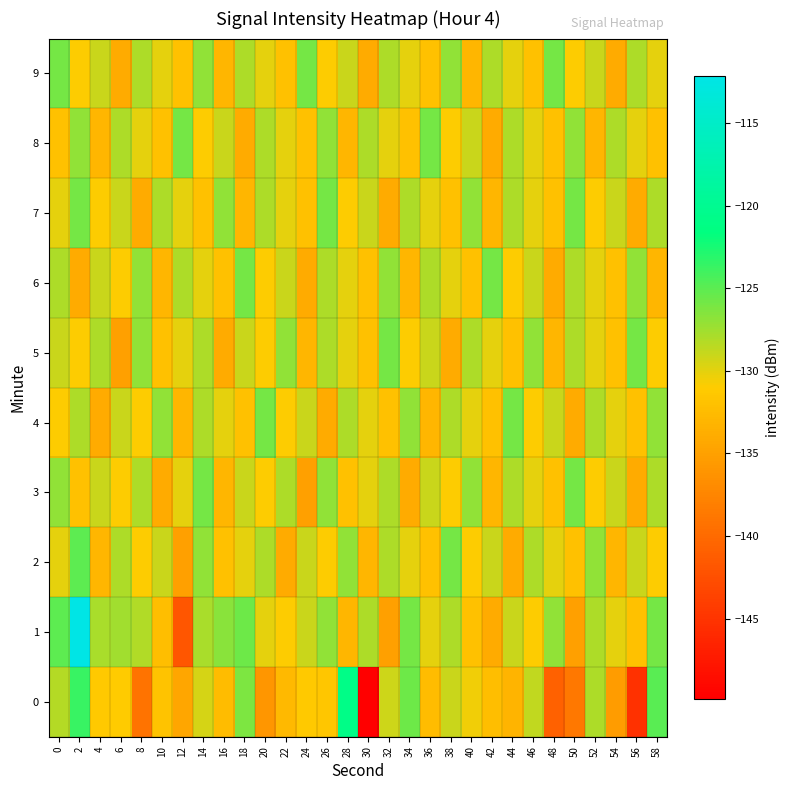

Reading left to right, what are all the values shown in this chart?

0: 0=-128.2	2=-123.8	4=-131.3	6=-131.1	8=-139.1	10=-131.8	12=-134.5	14=-129.5	16=-132.4	18=-126.2	20=-135.9	22=-132.7	24=-131.3	26=-131.6	28=-120.9	30=-149.9	32=-129.2	34=-125.6	36=-132.4	38=-129.0	40=-130.6	42=-132.3	44=-133.1	46=-128.7	48=-140.9	50=-138.8	52=-128.1	54=-135.3	56=-145.2	58=-124.9
1: 0=-125.1	2=-112.2	4=-127.9	6=-127.5	8=-128.1	10=-132.2	12=-141.8	14=-127.9	16=-126.7	18=-125.7	20=-130.0	22=-131.0	24=-129.0	26=-127.0	28=-133.0	30=-128.0	32=-135.0	34=-126.0	36=-130.0	38=-128.0	40=-132.0	42=-134.0	44=-129.0	46=-131.0	48=-127.0	50=-135.0	52=-128.0	54=-130.0	56=-132.0	58=-126.0
2: 0=-130.0	2=-125.0	4=-133.0	6=-128.0	8=-131.0	10=-129.0	12=-135.0	14=-127.0	16=-132.0	18=-130.0	20=-128.0	22=-134.0	24=-129.0	26=-131.0	28=-127.0	30=-133.0	32=-128.0	34=-130.0	36=-132.0	38=-126.0	40=-131.0	42=-129.0	44=-134.0	46=-128.0	48=-130.0	50=-132.0	52=-127.0	54=-133.0	56=-129.0	58=-131.0
3: 0=-127.0	2=-132.0	4=-129.0	6=-131.0	8=-128.0	10=-134.0	12=-130.0	14=-126.0	16=-133.0	18=-129.0	20=-131.0	22=-128.0	24=-135.0	26=-127.0	28=-132.0	30=-130.0	32=-128.0	34=-134.0	36=-129.0	38=-131.0	40=-127.0	42=-133.0	44=-128.0	46=-130.0	48=-132.0	50=-126.0	52=-131.0	54=-129.0	56=-134.0	58=-128.0
4: 0=-131.0	2=-128.0	4=-134.0	6=-129.0	8=-131.0	10=-127.0	12=-133.0	14=-128.0	16=-130.0	18=-132.0	20=-126.0	22=-131.0	24=-129.0	26=-134.0	28=-128.0	30=-130.0	32=-132.0	34=-127.0	36=-133.0	38=-128.0	40=-130.0	42=-132.0	44=-126.0	46=-131.0	48=-129.0	50=-134.0	52=-128.0	54=-130.0	56=-132.0	58=-127.0
5: 0=-129.0	2=-131.0	4=-128.0	6=-135.0	8=-127.0	10=-132.0	12=-130.0	14=-128.0	16=-134.0	18=-129.0	20=-131.0	22=-127.0	24=-133.0	26=-128.0	28=-130.0	30=-132.0	32=-126.0	34=-131.0	36=-129.0	38=-134.0	40=-128.0	42=-130.0	44=-132.0	46=-127.0	48=-133.0	50=-128.0	52=-130.0	54=-132.0	56=-126.0	58=-131.0
6: 0=-128.0	2=-134.0	4=-129.0	6=-131.0	8=-127.0	10=-133.0	12=-128.0	14=-130.0	16=-132.0	18=-126.0	20=-131.0	22=-129.0	24=-134.0	26=-128.0	28=-130.0	30=-132.0	32=-127.0	34=-133.0	36=-128.0	38=-130.0	40=-132.0	42=-126.0	44=-131.0	46=-129.0	48=-134.0	50=-128.0	52=-130.0	54=-132.0	56=-127.0	58=-133.0
7: 0=-130.0	2=-126.0	4=-131.0	6=-129.0	8=-134.0	10=-128.0	12=-130.0	14=-132.0	16=-127.0	18=-133.0	20=-128.0	22=-130.0	24=-132.0	26=-126.0	28=-131.0	30=-129.0	32=-134.0	34=-128.0	36=-130.0	38=-132.0	40=-127.0	42=-133.0	44=-128.0	46=-130.0	48=-132.0	50=-126.0	52=-131.0	54=-129.0	56=-134.0	58=-128.0
8: 0=-132.0	2=-127.0	4=-133.0	6=-128.0	8=-130.0	10=-132.0	12=-126.0	14=-131.0	16=-129.0	18=-134.0	20=-128.0	22=-130.0	24=-132.0	26=-127.0	28=-133.0	30=-128.0	32=-130.0	34=-132.0	36=-126.0	38=-131.0	40=-129.0	42=-134.0	44=-128.0	46=-130.0	48=-132.0	50=-127.0	52=-133.0	54=-128.0	56=-130.0	58=-132.0
9: 0=-126.0	2=-131.0	4=-129.0	6=-134.0	8=-128.0	10=-130.0	12=-132.0	14=-127.0	16=-133.0	18=-128.0	20=-130.0	22=-132.0	24=-126.0	26=-131.0	28=-129.0	30=-134.0	32=-128.0	34=-130.0	36=-132.0	38=-127.0	40=-133.0	42=-128.0	44=-130.0	46=-132.0	48=-126.0	50=-131.0	52=-129.0	54=-134.0	56=-128.0	58=-130.0